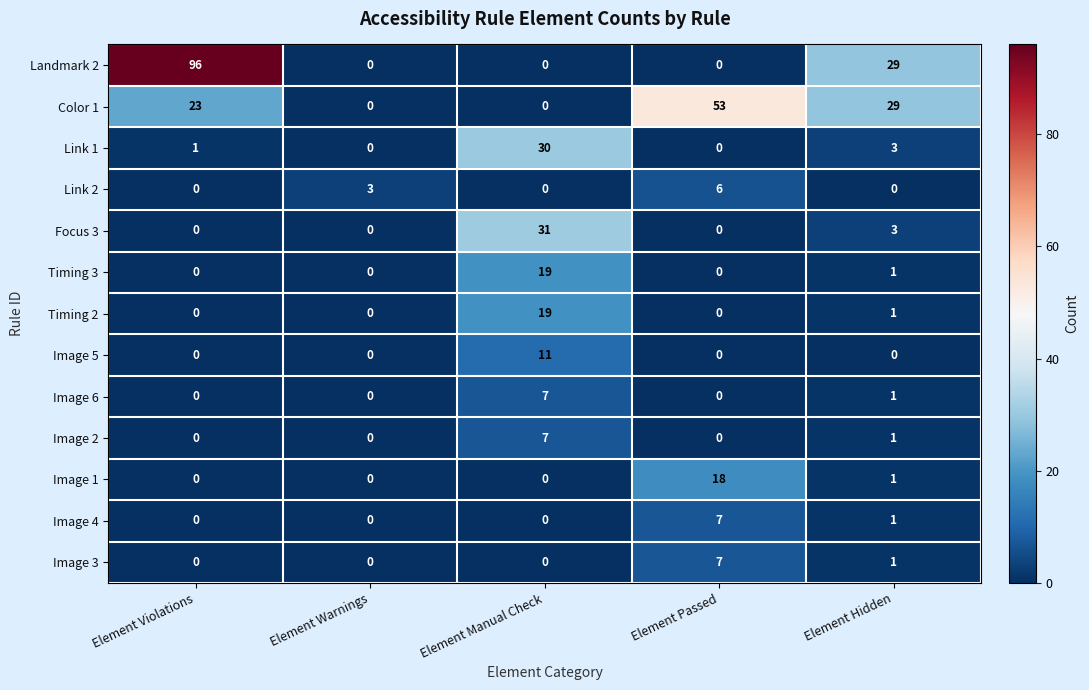

At how many categories does at least one series exceed 4?

4